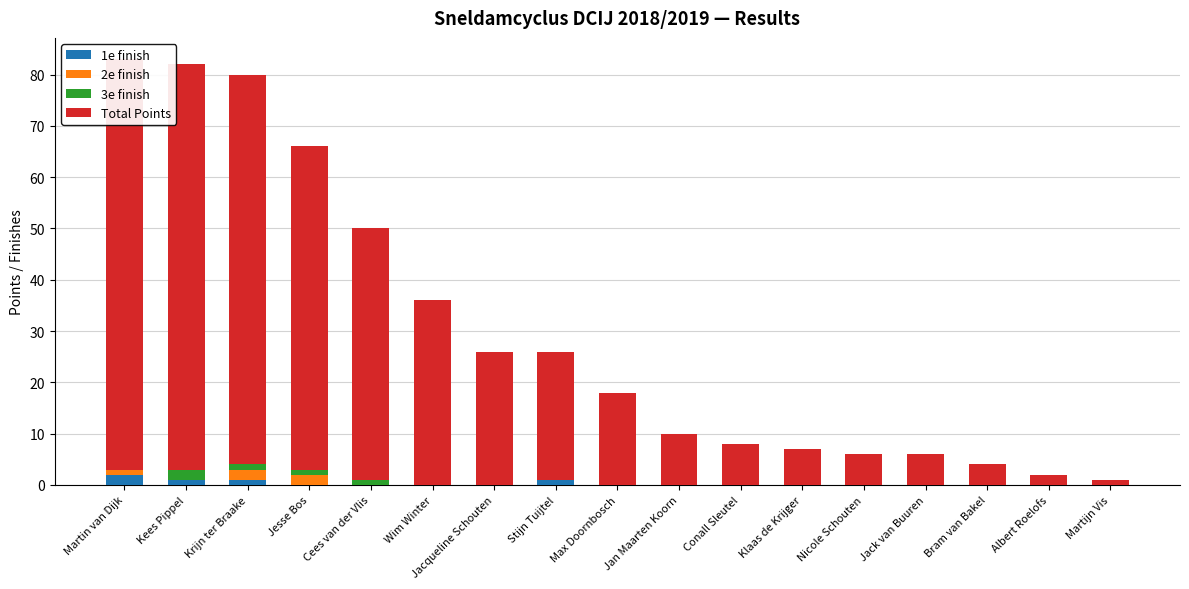

What is the label of the 3rd bar from the right?

Bram van Bakel